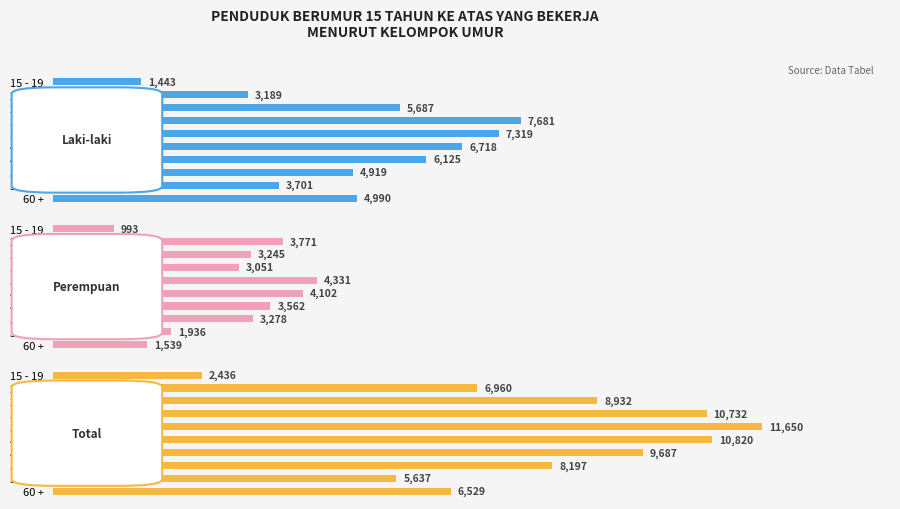

Which series has the largest range (max minus min)?

Total